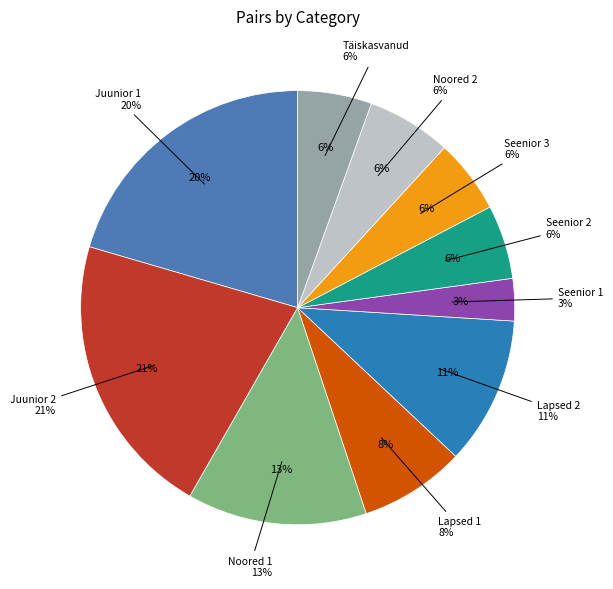

Is there any slice that represents more than half of the pie?

No